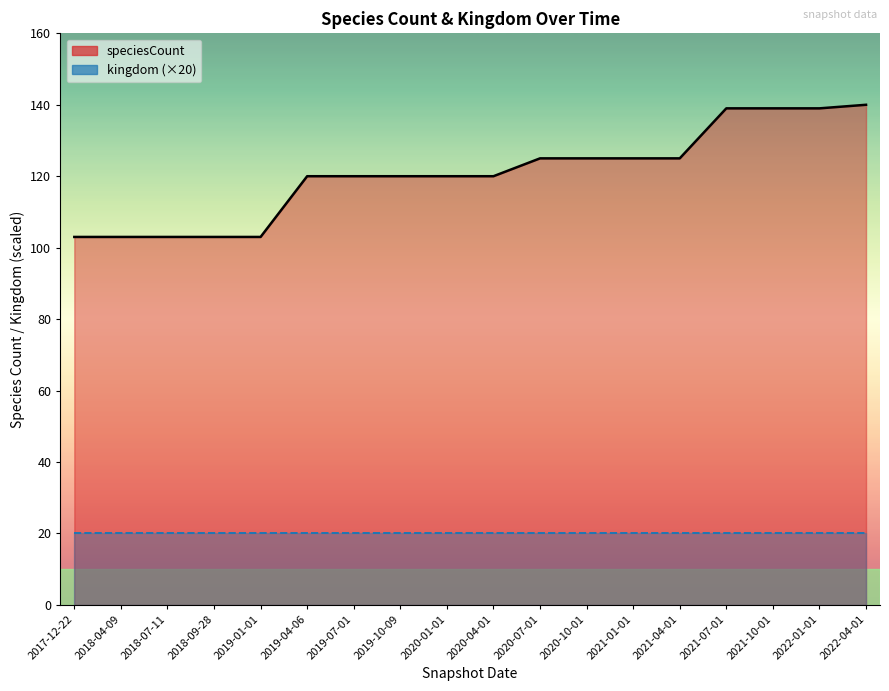

What is the average value?

121